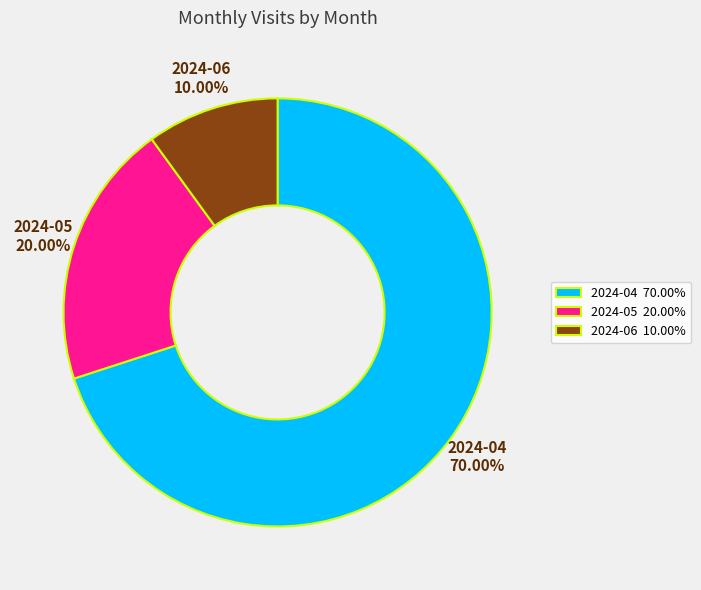

To the nearest percent, what portion does 2024-04 represent?

70%